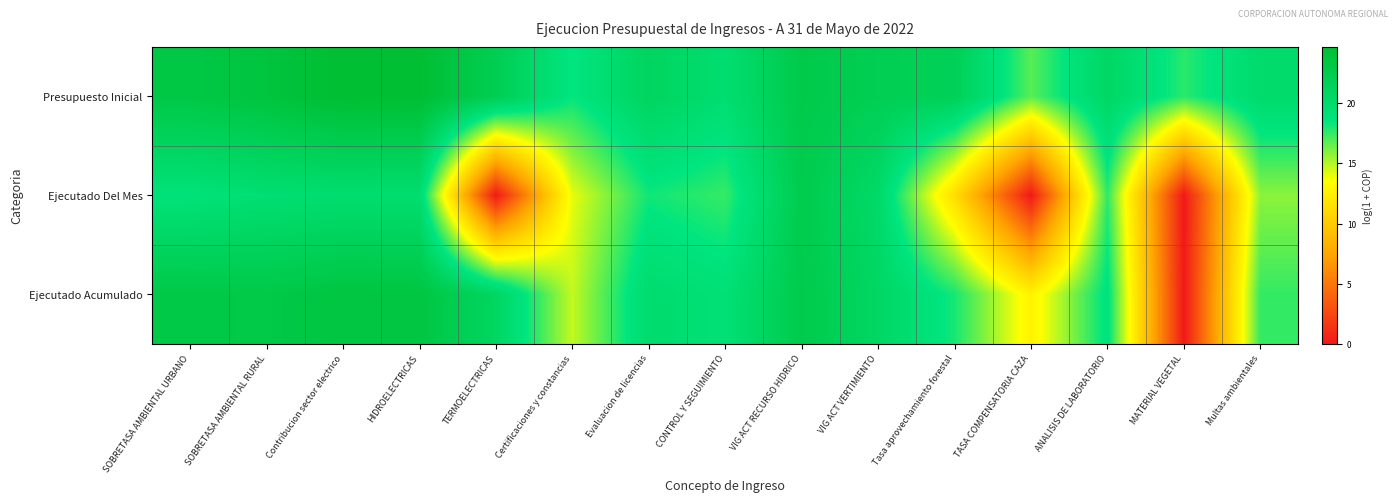

Which series has the largest total across all categories?

Presupuesto Inicial